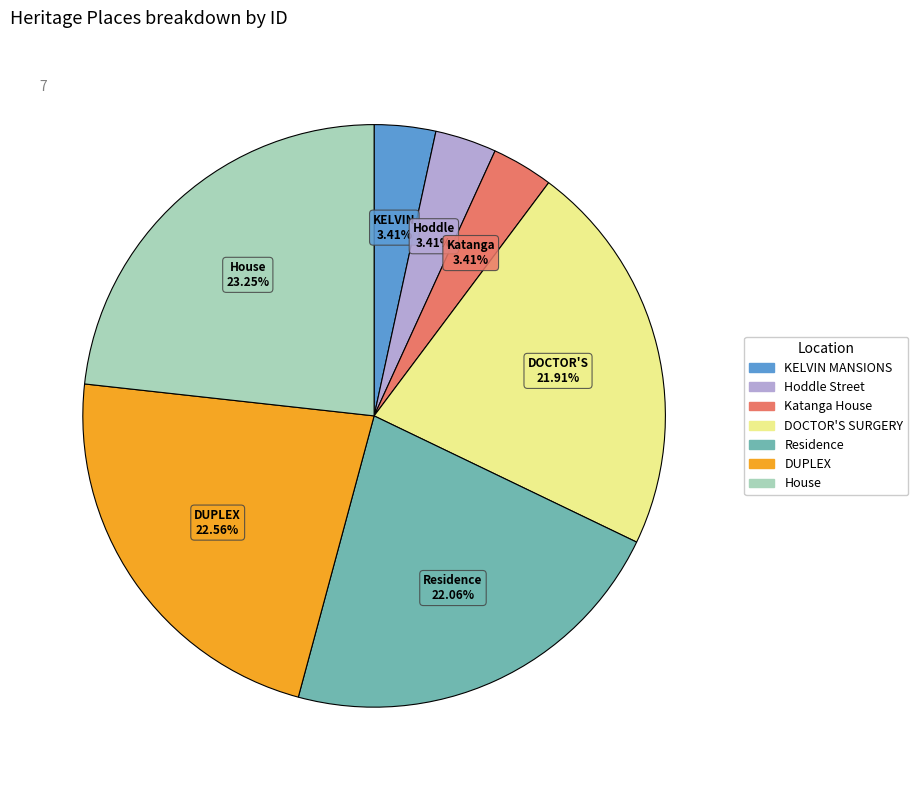

Does any single category account for the majority?

No